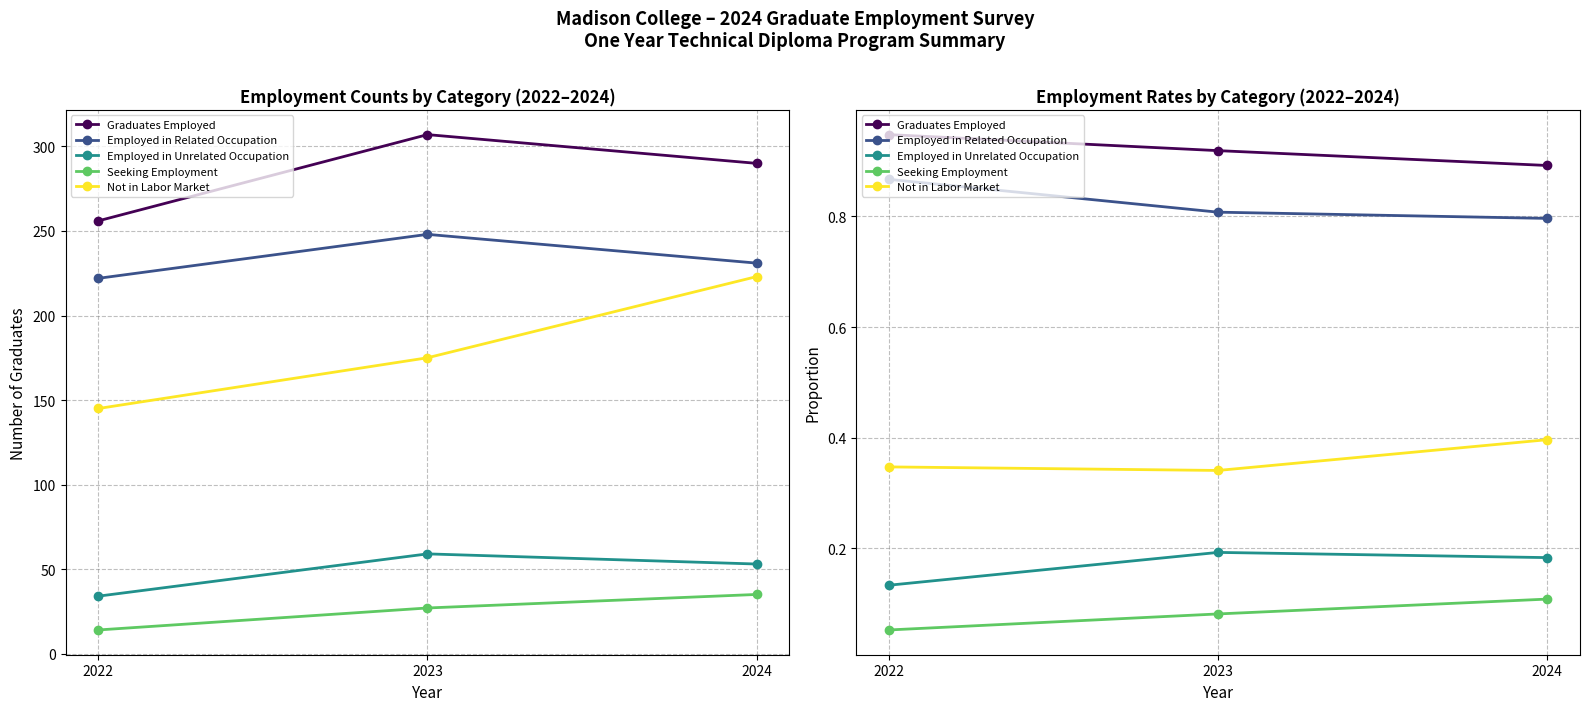

The Employed in Unrelated Occupation series shows 0.2 at 2024. True or false?

True